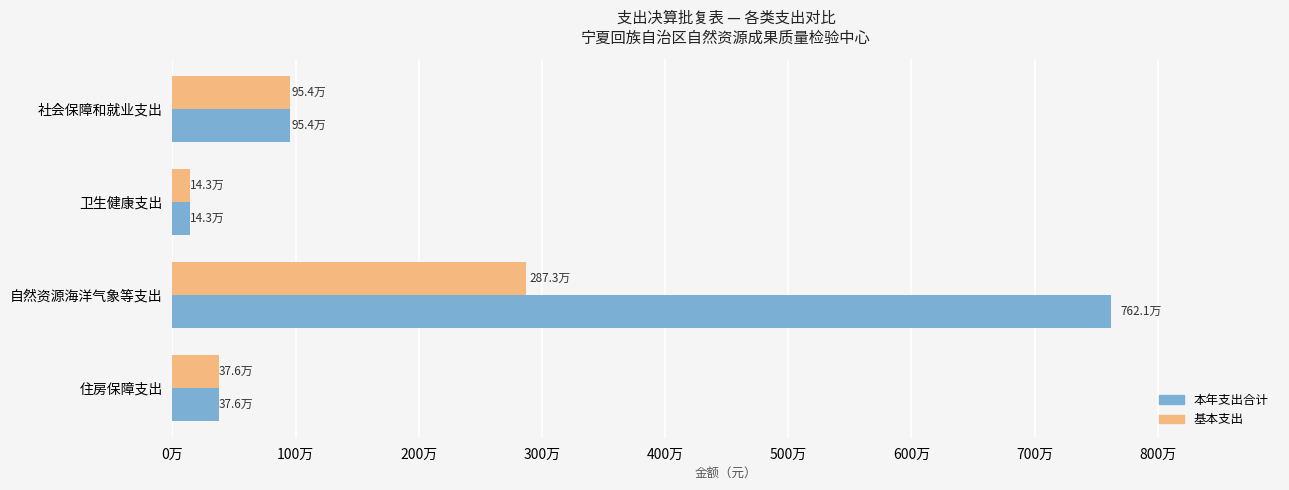

What are all the series names shown in the legend?

本年支出合计, 基本支出